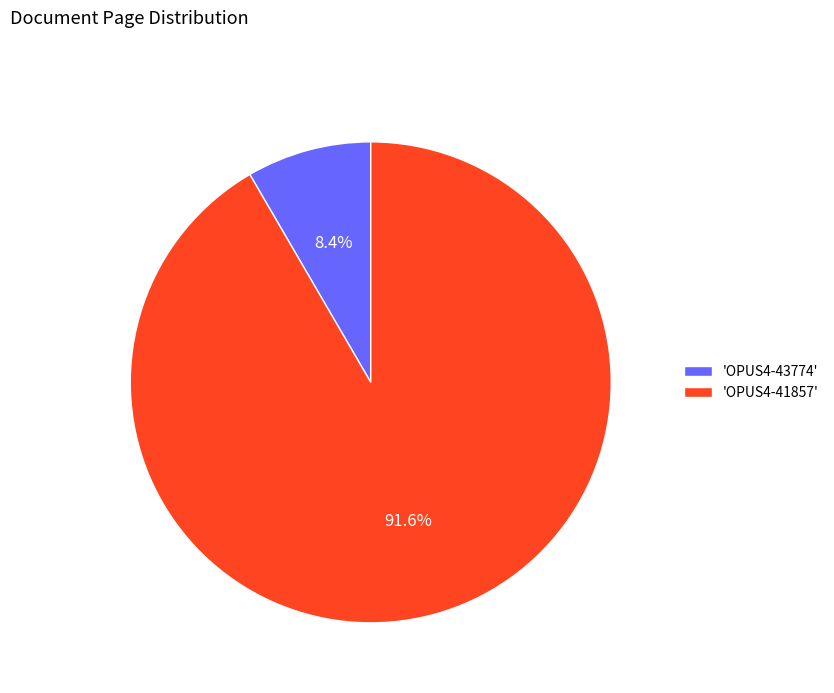

Does 'OPUS4-41857' represent more than half of the total?

Yes